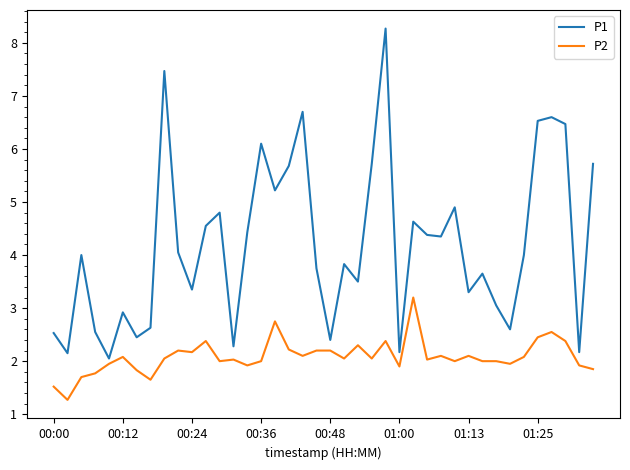

What is the maximum value shown in the chart?

8.3